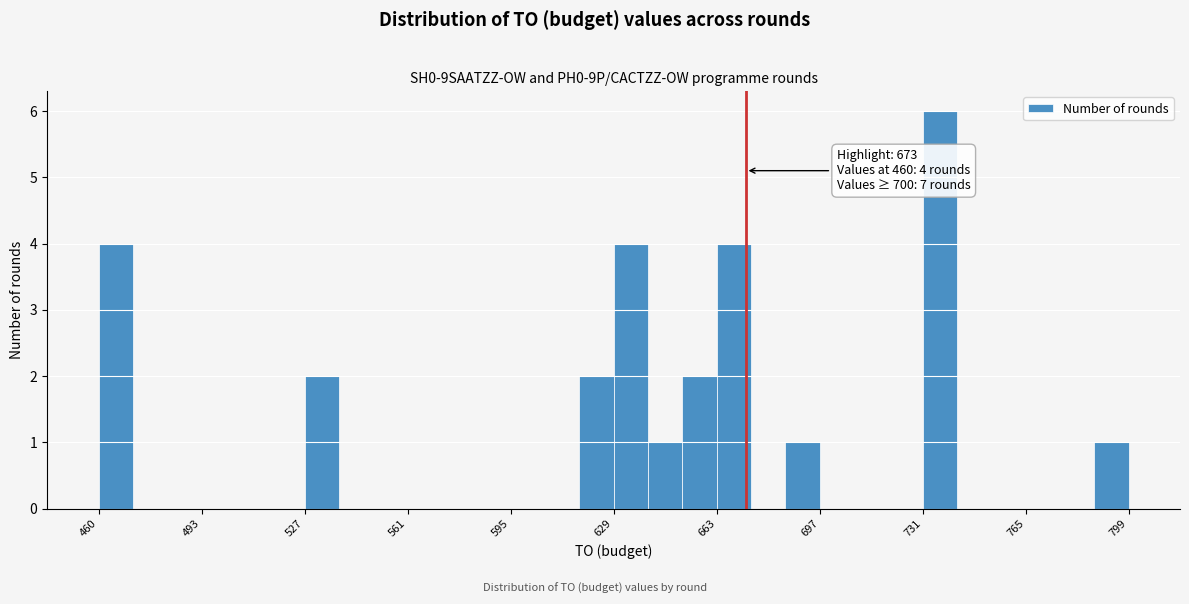

Read against the x-axis, roughly where is the centre of the tallest bar?

735